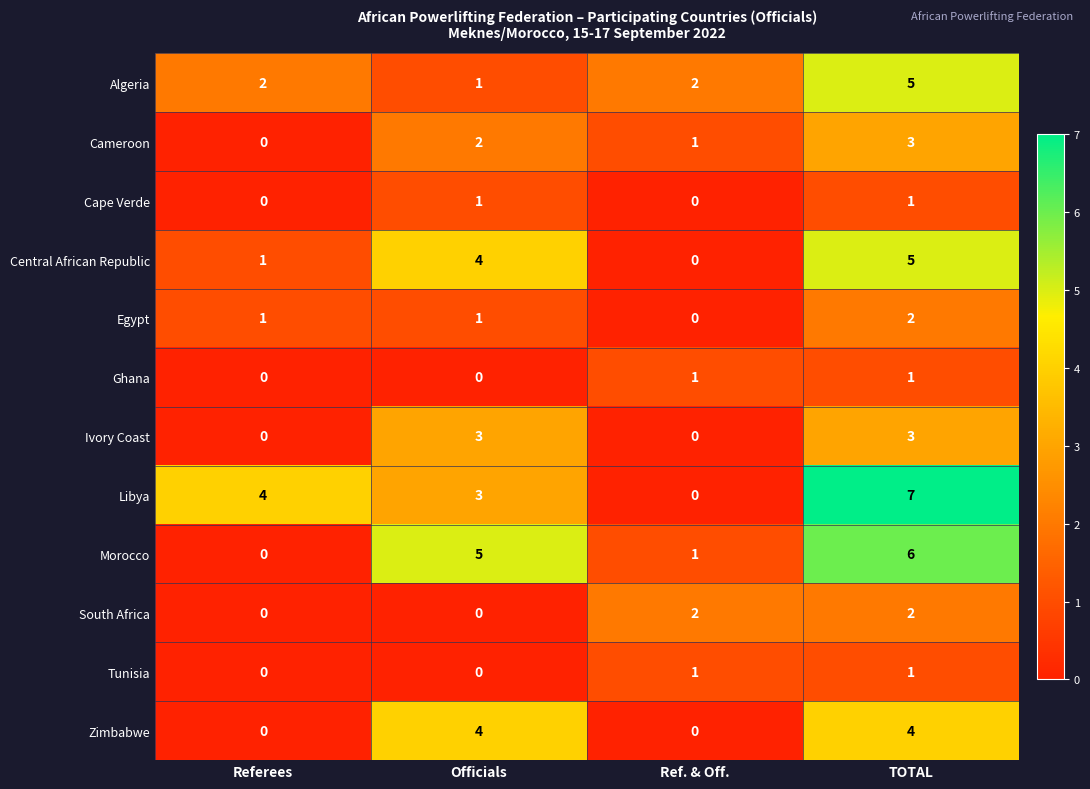

How many data points does each series have?

4